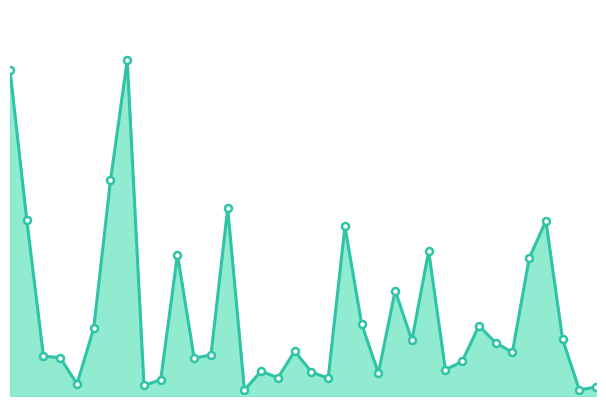

What is the value of the 4th point from the left?

557